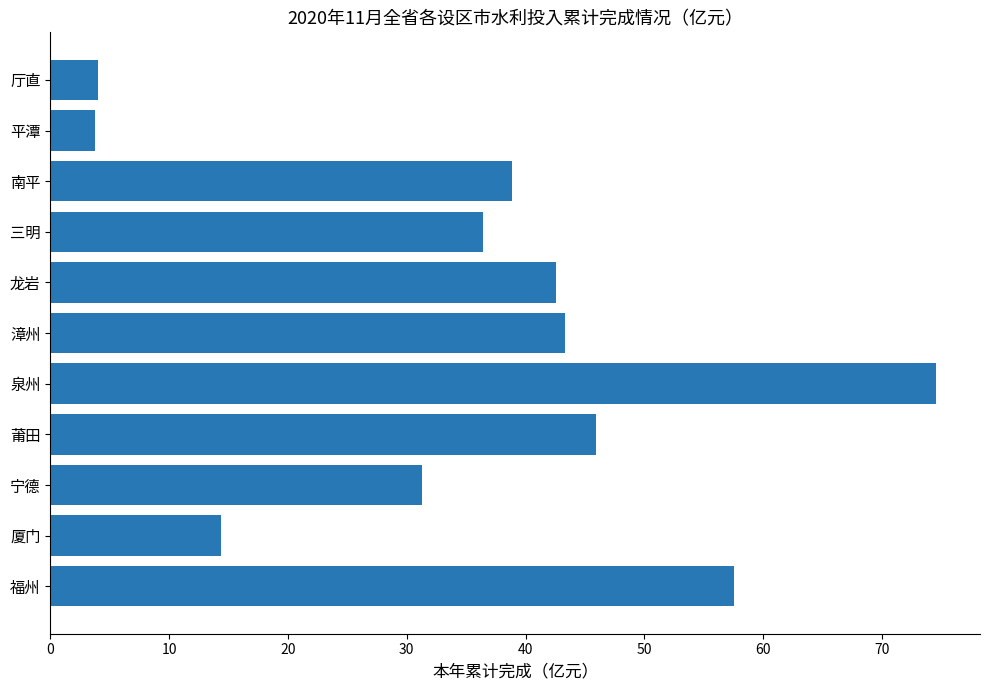

What is the sum of all values?

392.6